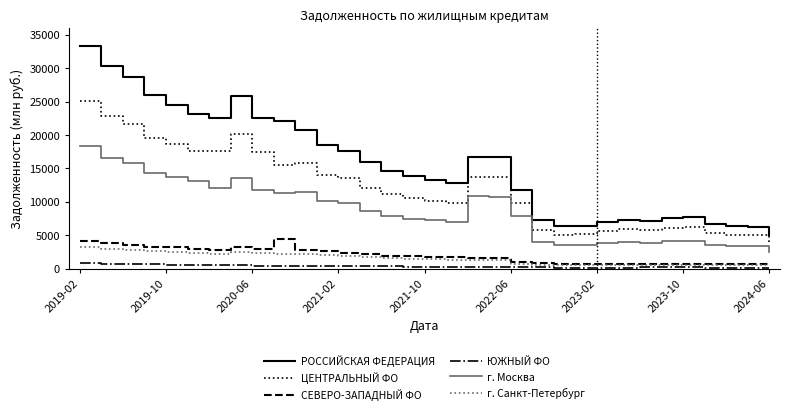

Which series has the widest spread of values?

РОССИЙСКАЯ ФЕДЕРАЦИЯ